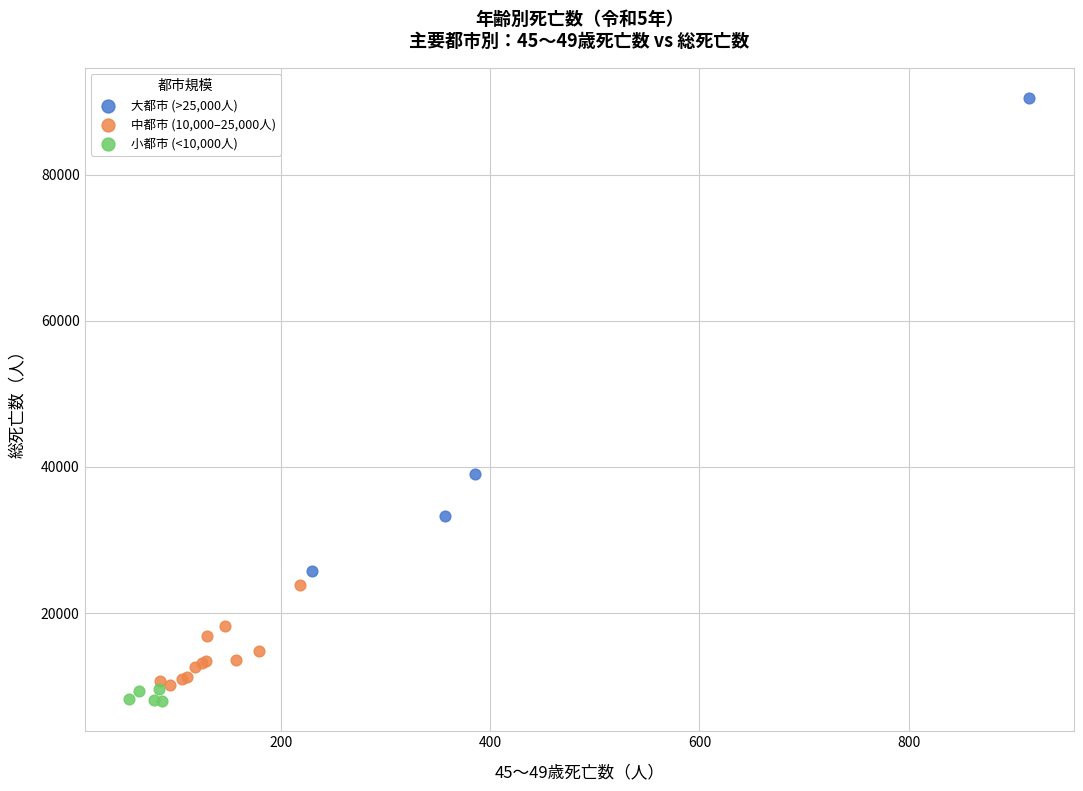

Which series reaches the maximum Y coordinate?

大都市 (>25,000人)